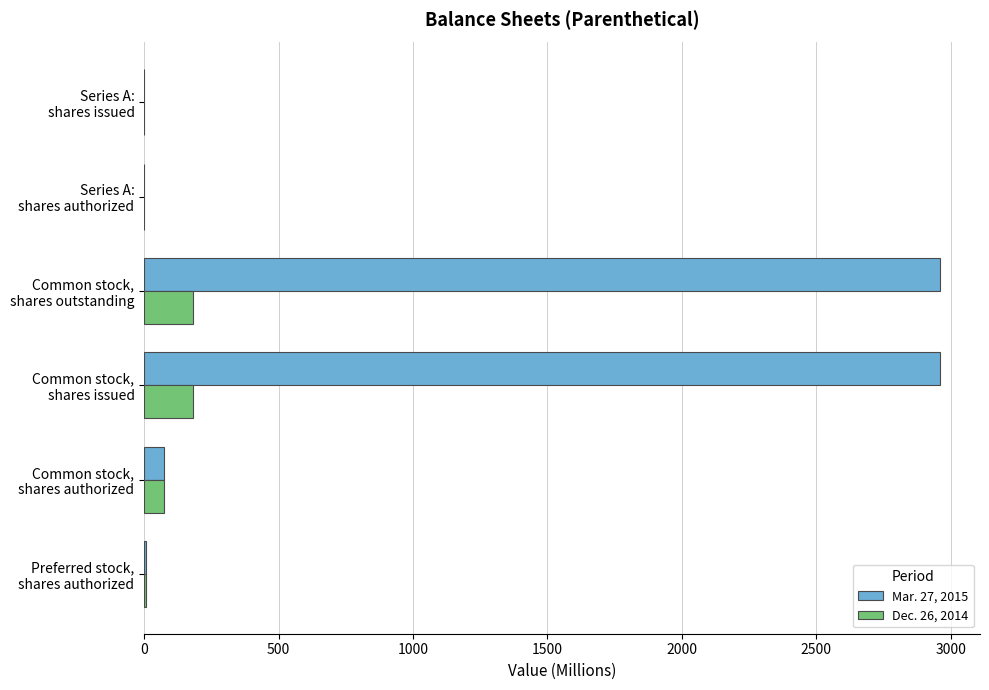

What is the sum of all Dec. 26, 2014 values?

440.9